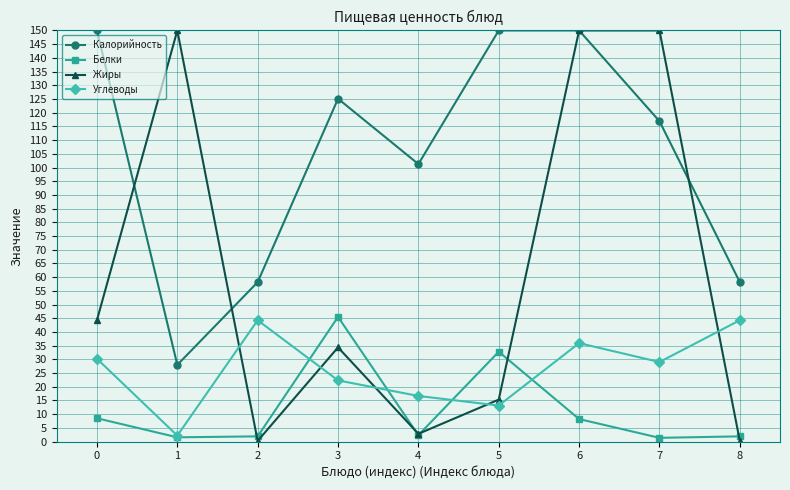

How many lines are shown in the chart?

4